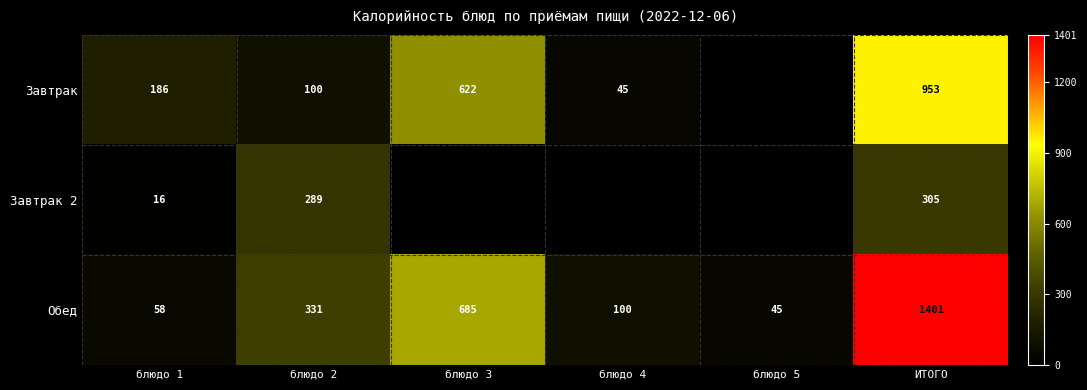

List the series in order of their peak value, highest first.

Обед, Завтрак, Завтрак 2